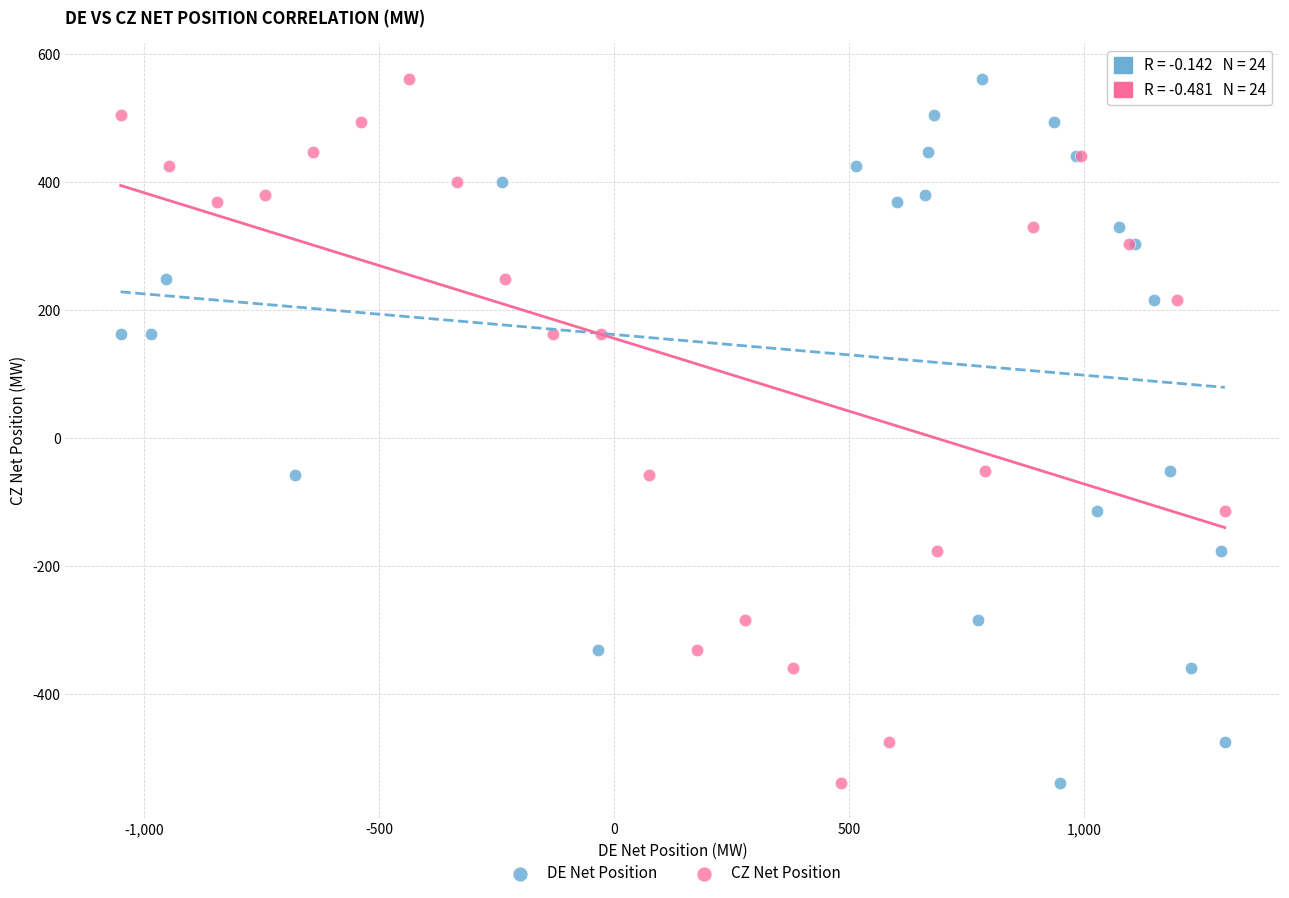

What are all the series names shown in the legend?

DE Net Position, CZ Net Position